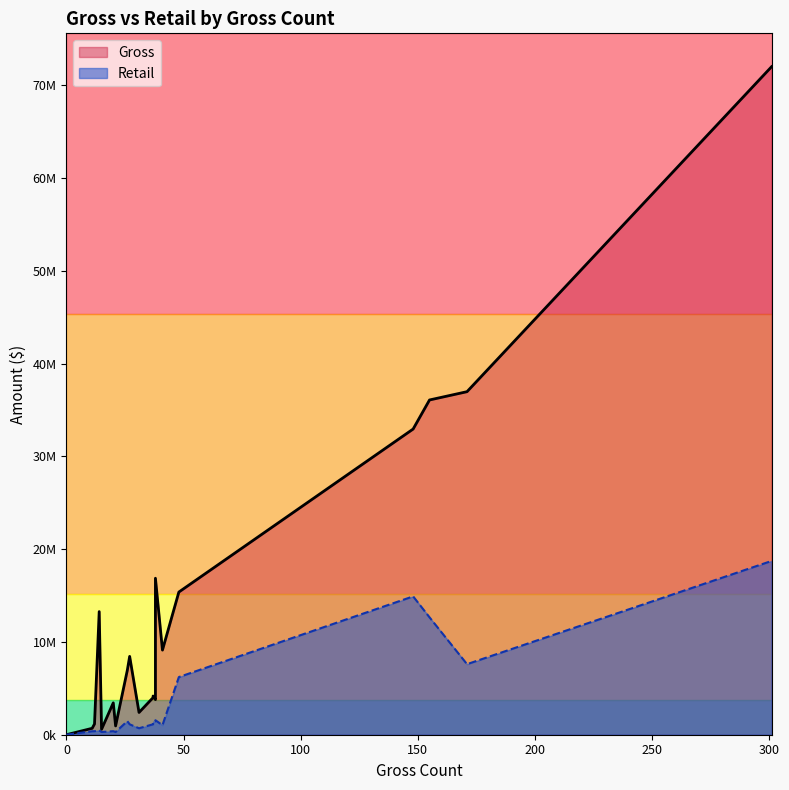

How many values in Gross are above zero?

19